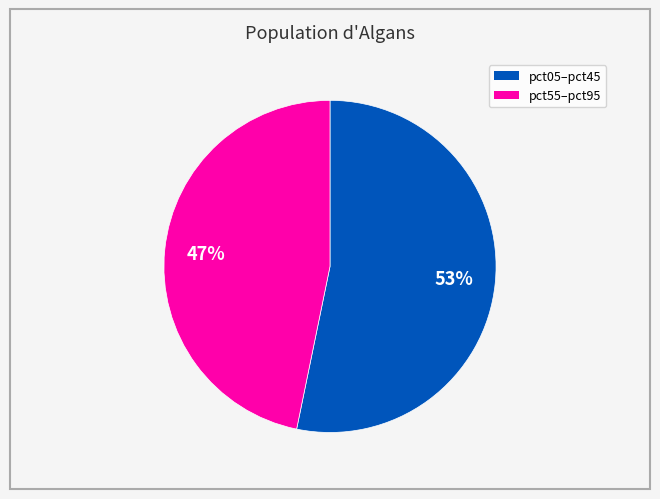

To the nearest percent, what is the average slice percentage?

50%